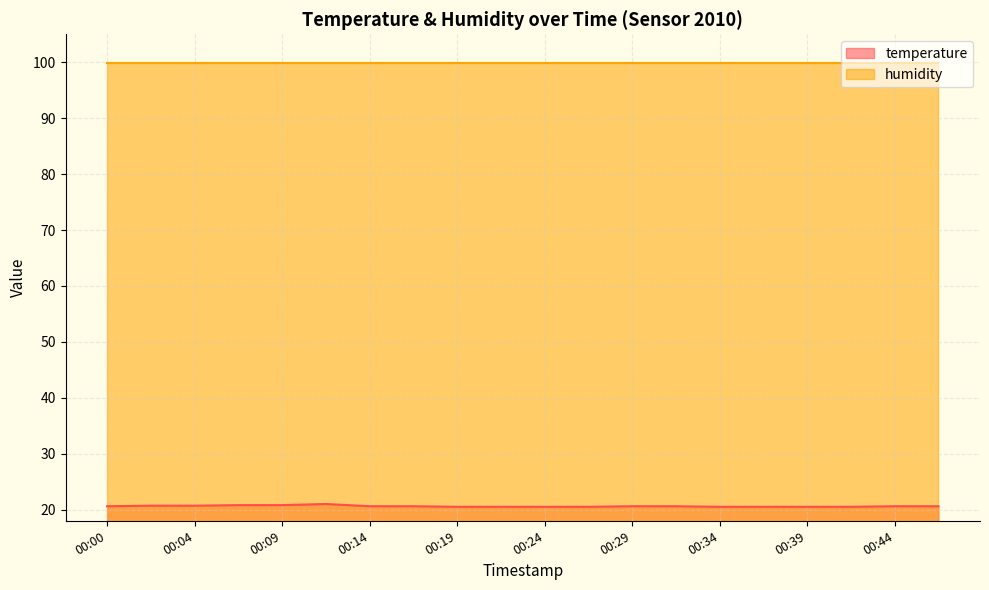

True or false: humidity and temperature intersect in this chart.

False